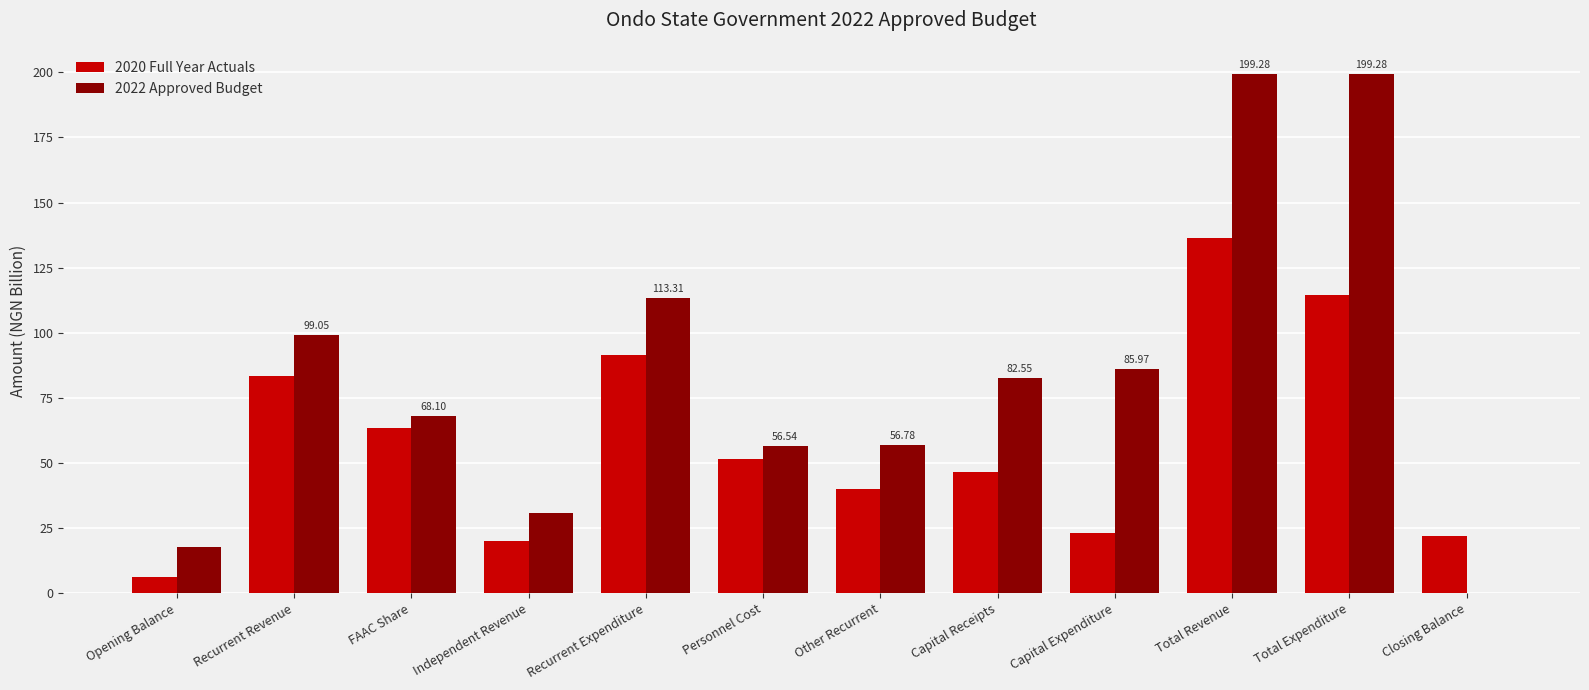

What is the sum of all 2020 Full Year Actuals values?

698.7